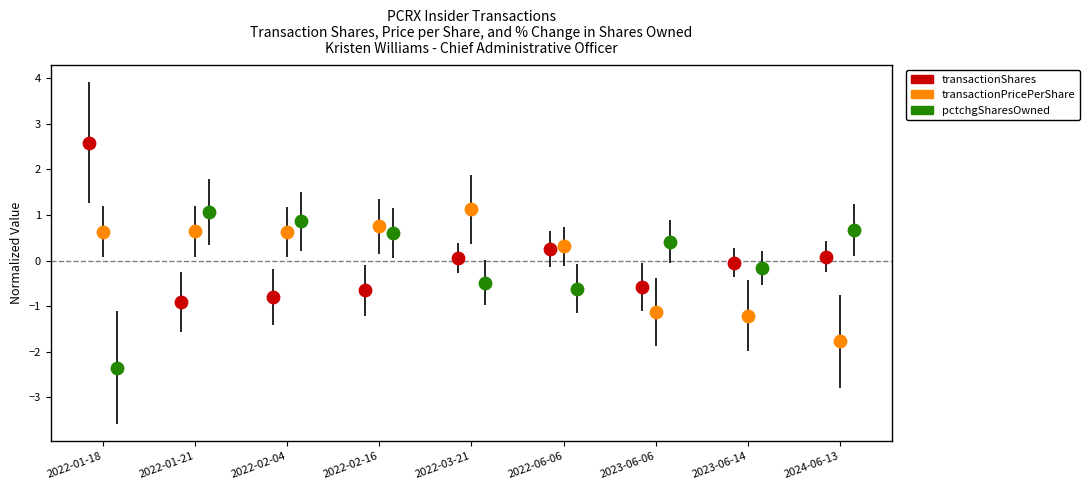

Which series reaches the minimum Y coordinate?

pctchgSharesOwned